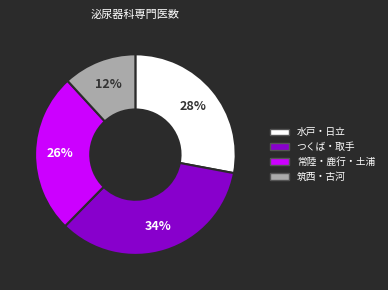

How many segments does this pie chart have?

4